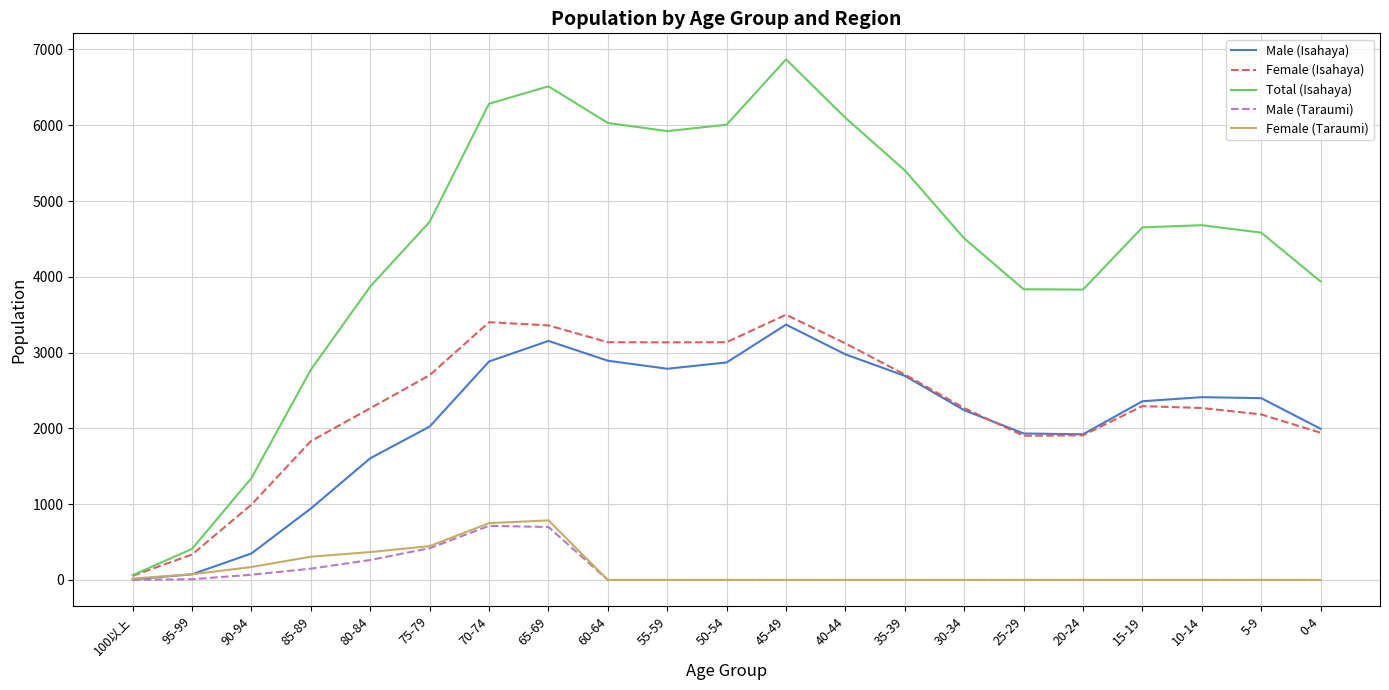

What is the difference between the second highest and minimum values in the Female (Taraumi) series?

750